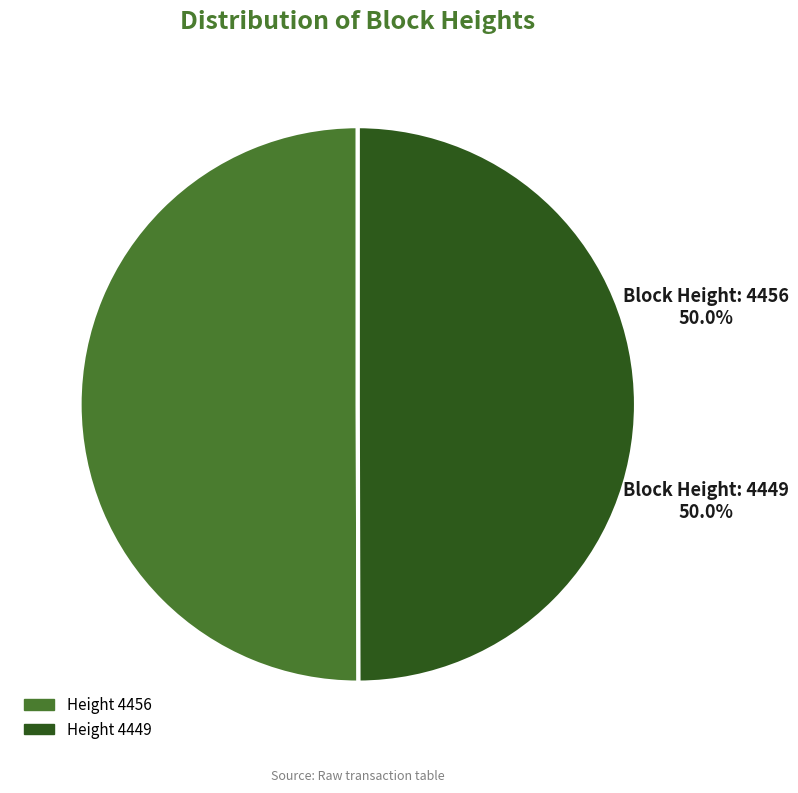

Rank the categories by value from lowest to highest.

4449, 4456